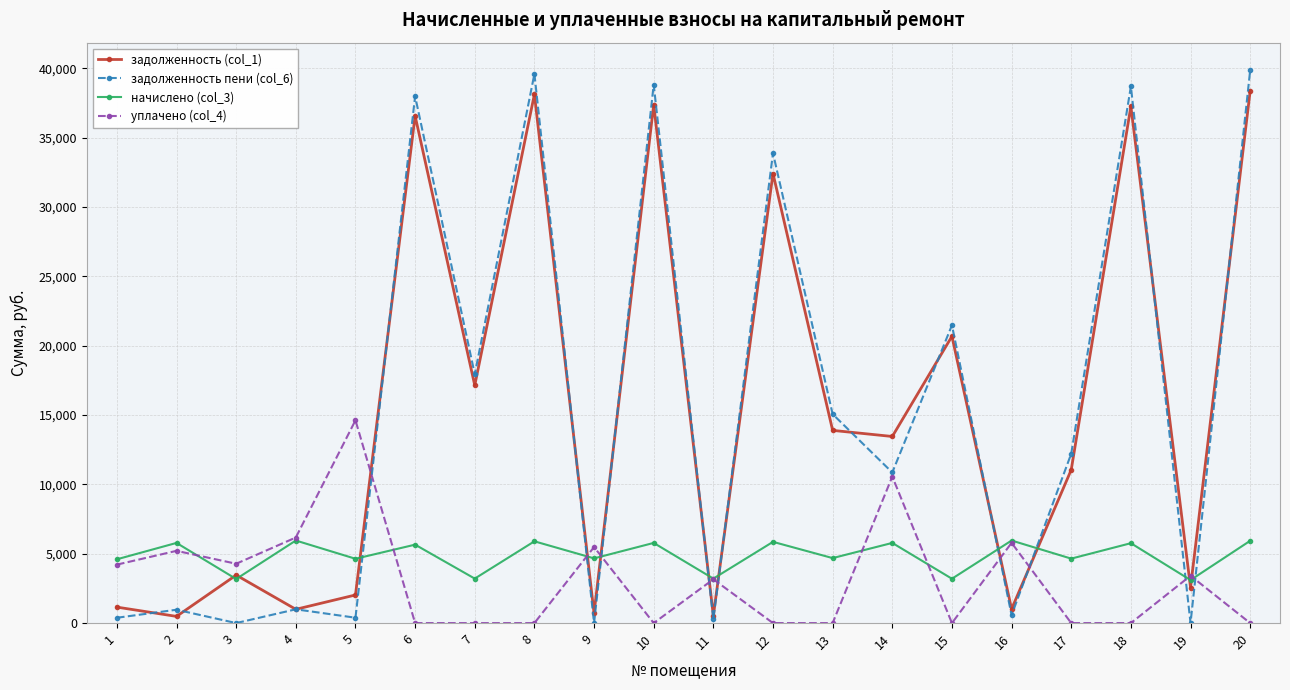

Is the value of начислено (col_3) at 2 greater than the value of уплачено (col_4) at 11?

Yes